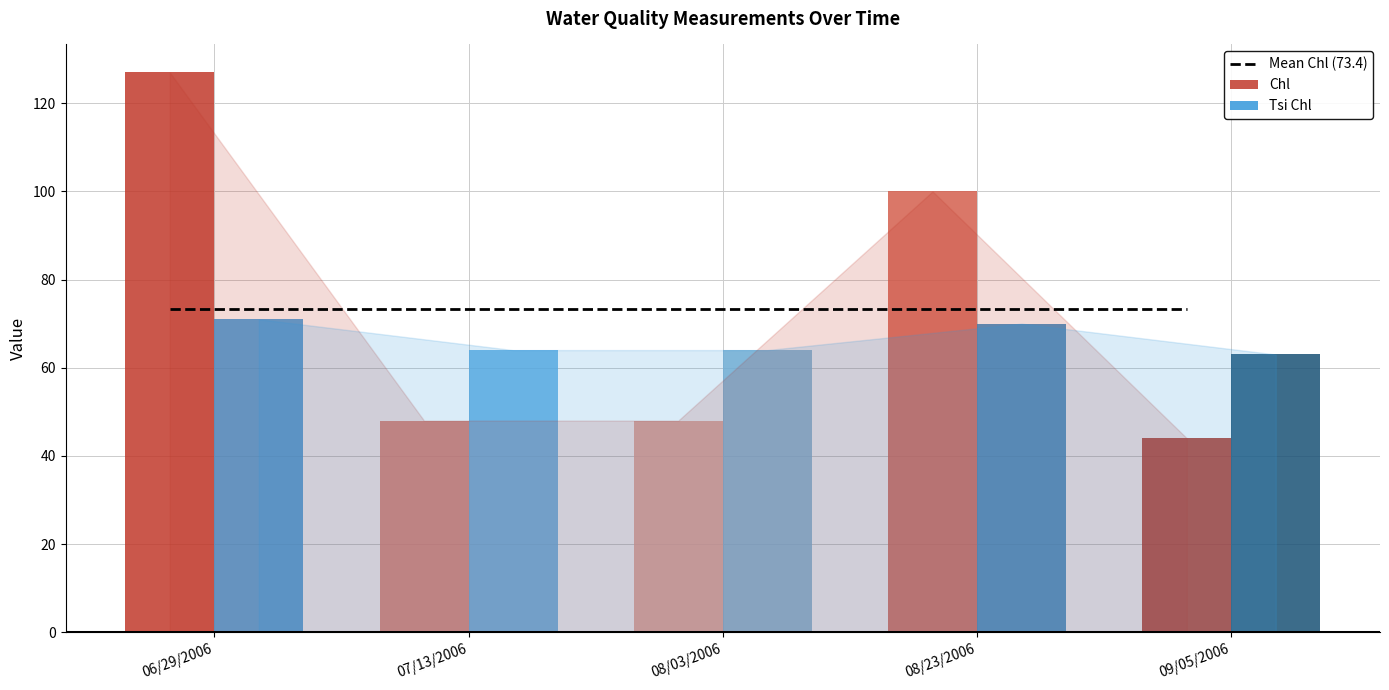

What is the sum of the Tsi Chl values at 08/03/2006 and 06/29/2006?

135